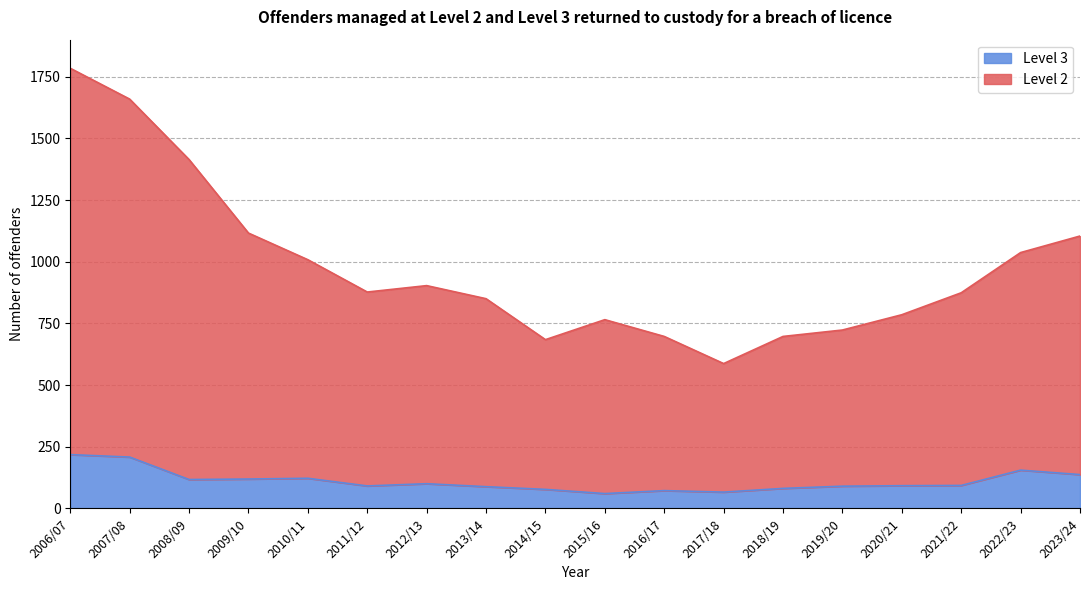

Is it true that Level 3 equals 155 at 2022/23?

True